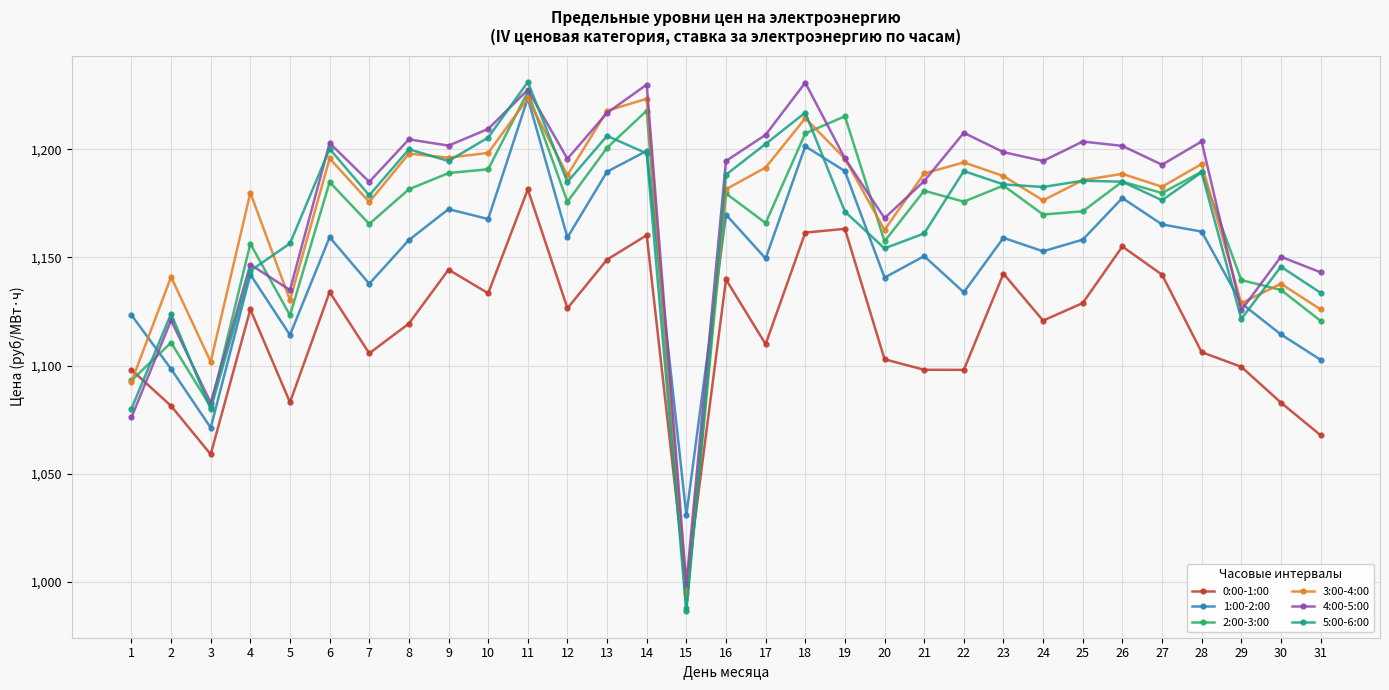

True or false: 4:00-5:00 has a value of 2105.2 at 22.

False